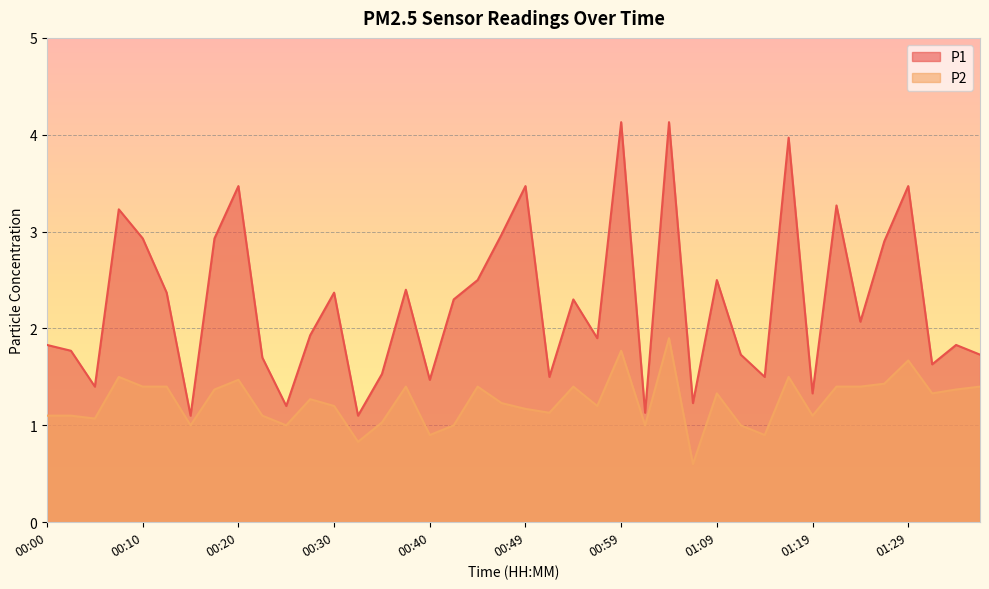

What position from the right is 00:10?

36